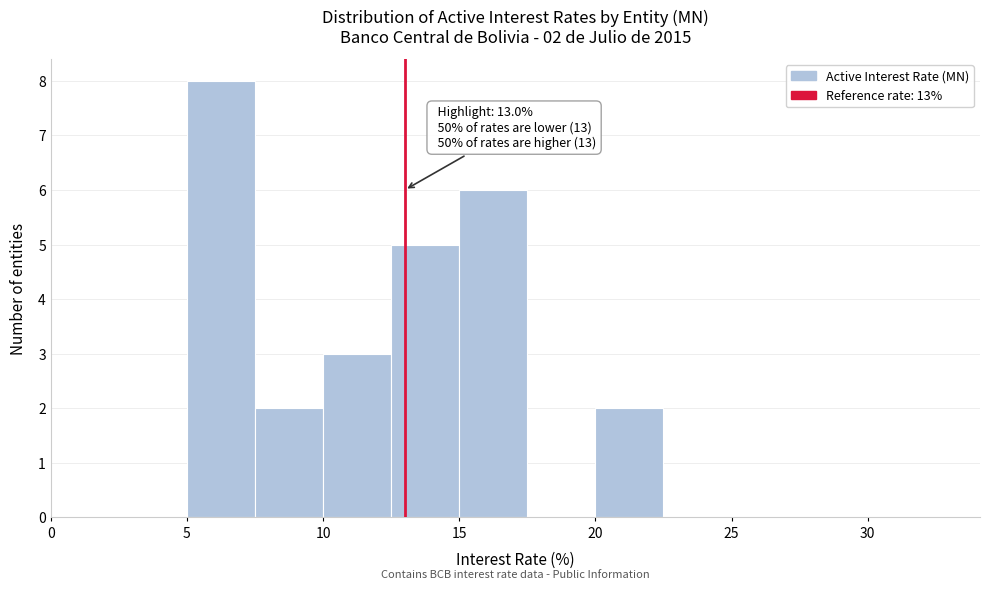

Which range on the x-axis has the tallest bar?

5.0 to 7.5